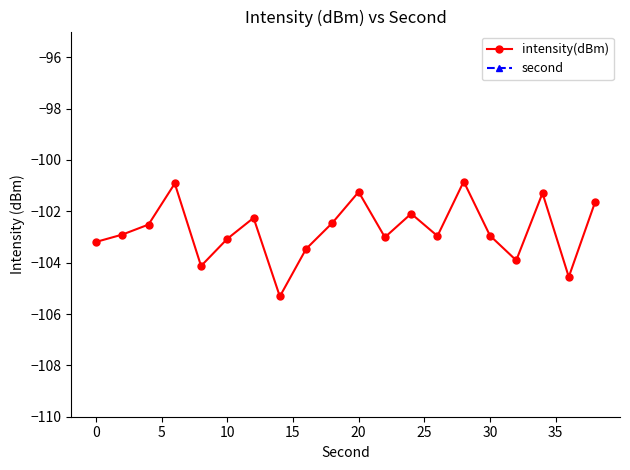

How many interior local peaks does the intensity(dBm) series have?

6